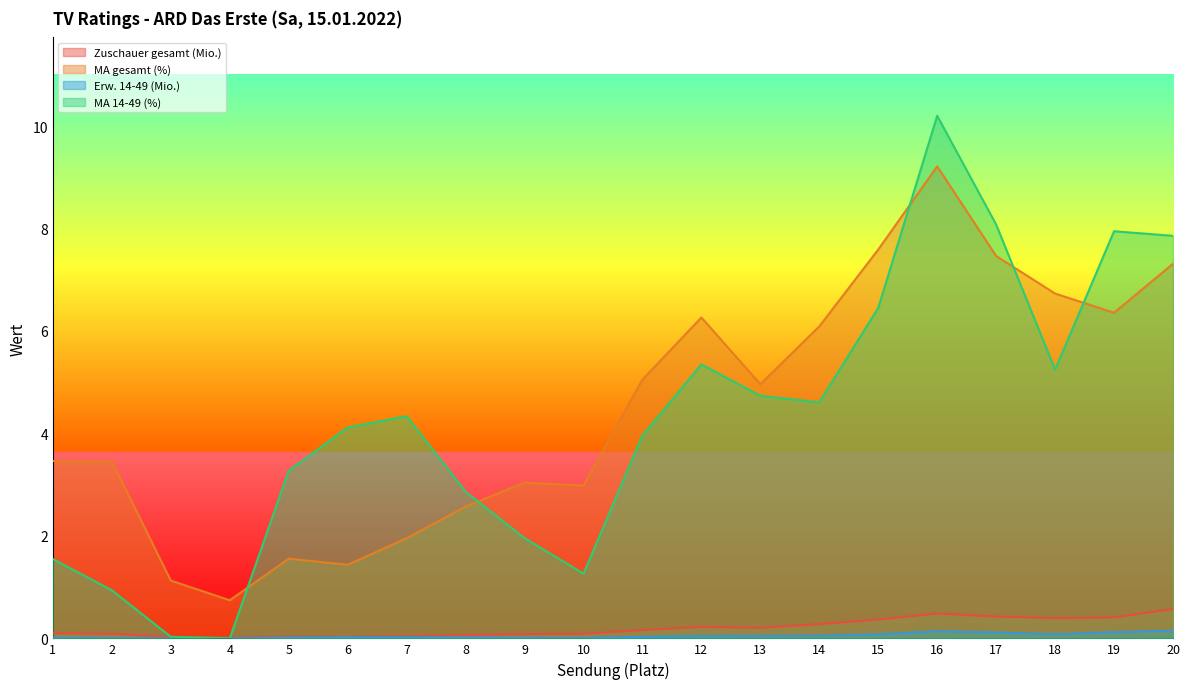

What is the value of the MA 14-49 (%) point at the 13th from the left?

4.7